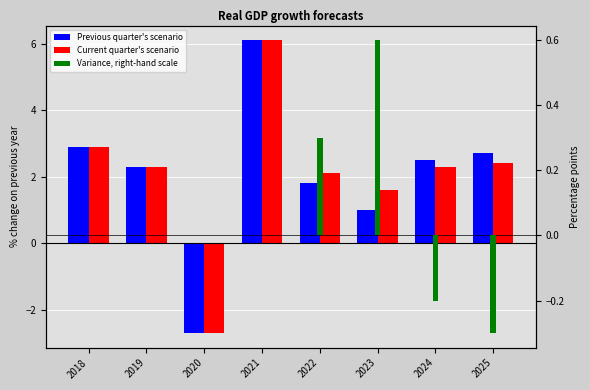

At which label does Previous quarter's scenario first exceed 2?

2018